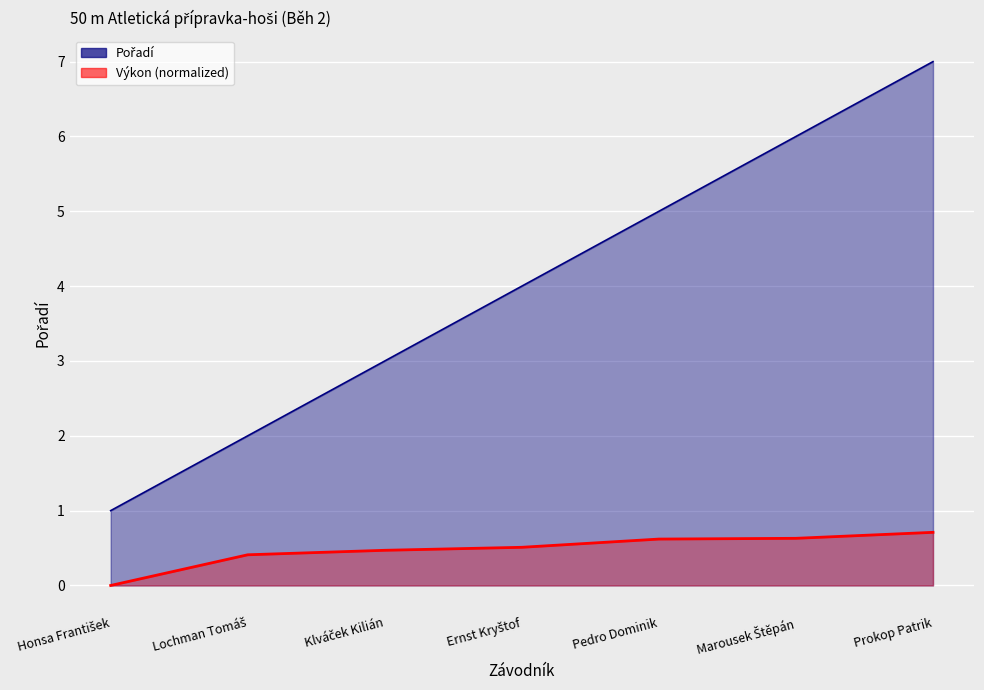

What is the total value across all series at Klváček Kilián?

3.5